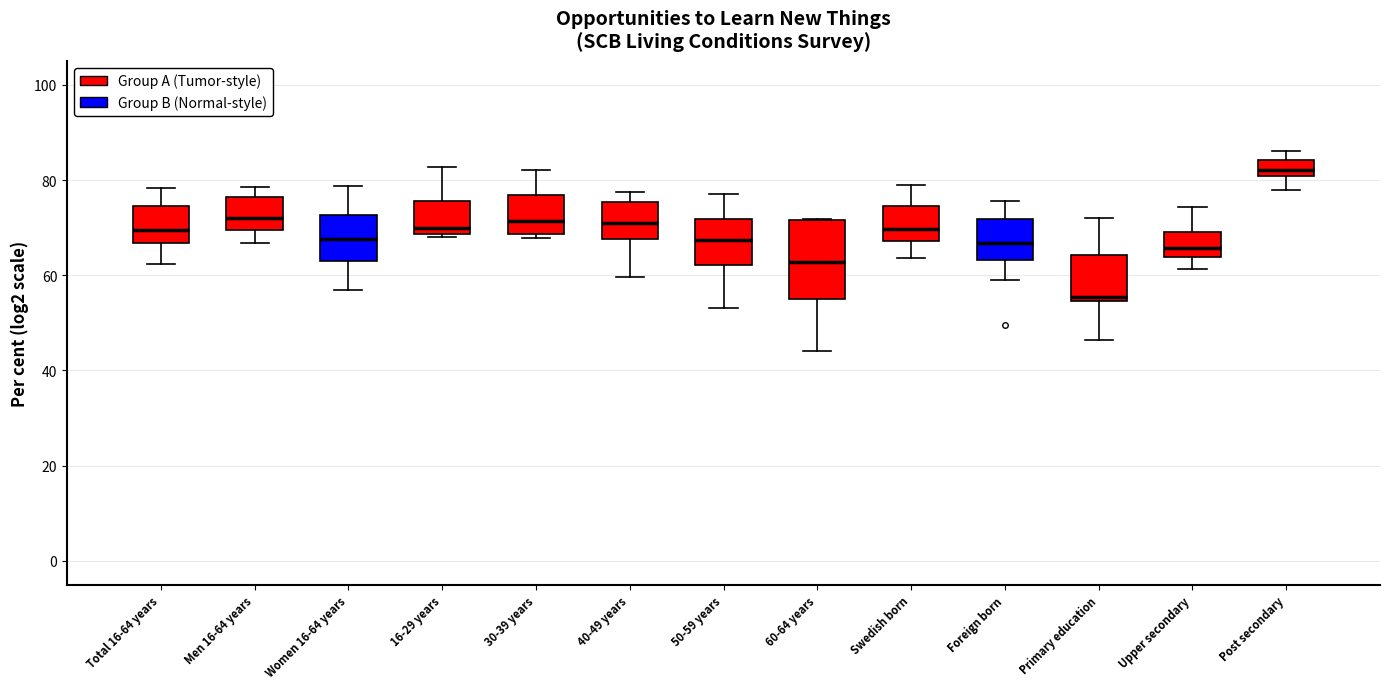

Reading left to right, transcribe this box plot: for each box, give where its median line is, the range the box spans, and where its two whiskers end, as read against the y-axis. The values are not printed on the chart, so give them approximately, as read against the axis.

Total 16-64 years: median 70, box 66 to 74, whiskers 62 to 78
Men 16-64 years: median 72, box 70 to 76, whiskers 66 to 78
Women 16-64 years: median 68, box 62 to 72, whiskers 56 to 78
16-29 years: median 70, box 68 to 76, whiskers 68 (just below the box's lower edge) to 82
30-39 years: median 72, box 68 to 76, whiskers 68 (just below the box's lower edge) to 82
40-49 years: median 72, box 68 to 76, whiskers 60 to 78
50-59 years: median 68, box 62 to 72, whiskers 54 to 78
60-64 years: median 62, box 54 to 72, whiskers 44 to 72
Swedish born: median 70, box 68 to 74, whiskers 64 to 78
Foreign born: median 66, box 64 to 72, whiskers 60 to 76
Primary education: median 56, box 54 to 64, whiskers 46 to 72
Upper secondary: median 66, box 64 to 70, whiskers 62 to 74
Post secondary: median 82, box 80 to 84, whiskers 78 to 86